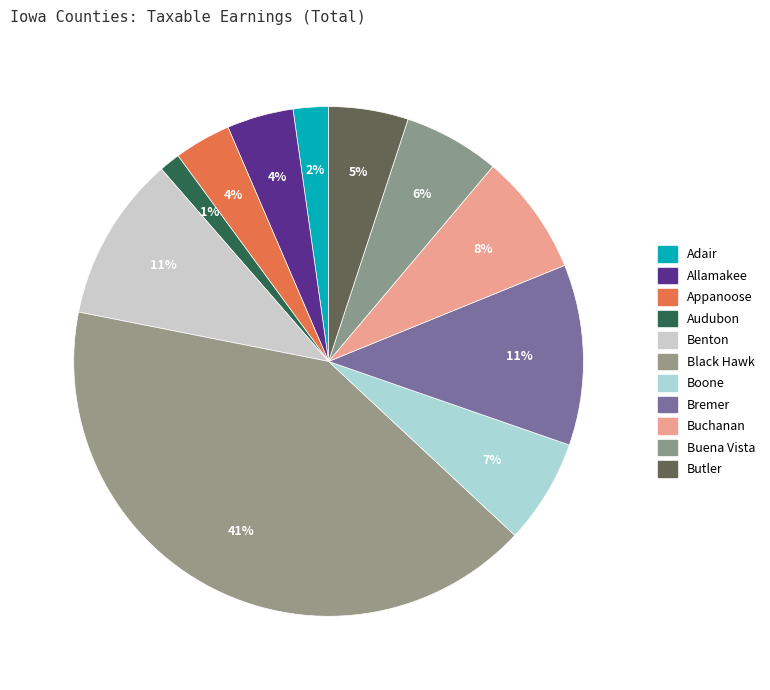

Approximately how many times larger is the value at Butler compared to Buena Vista?

0.8